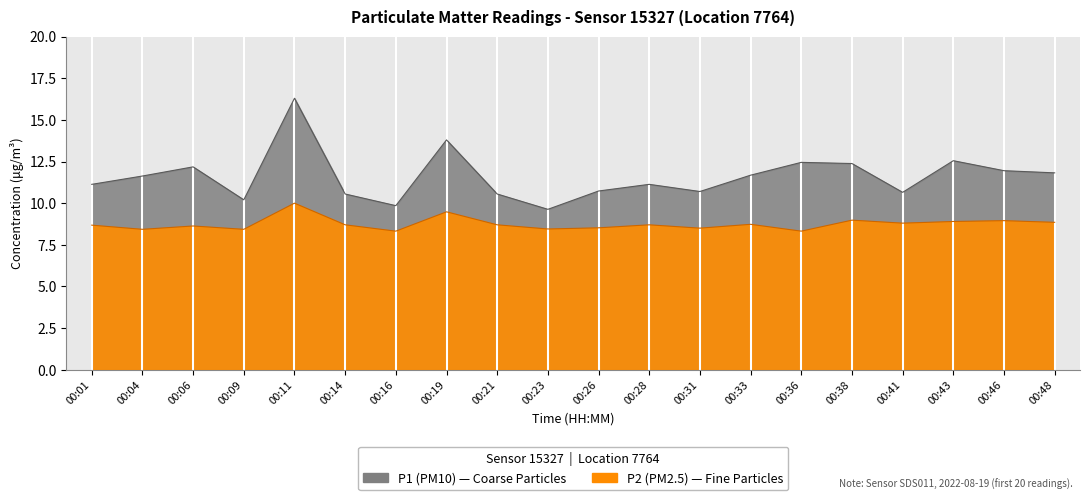

Does the chart display data point markers on the line(s)?

No